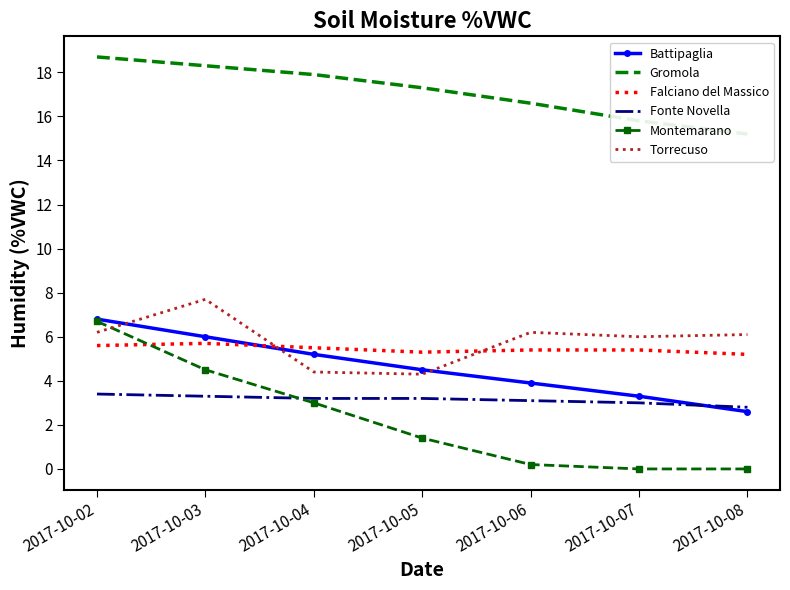

True or false: Montemarano has more than 0 interior local peaks.

False